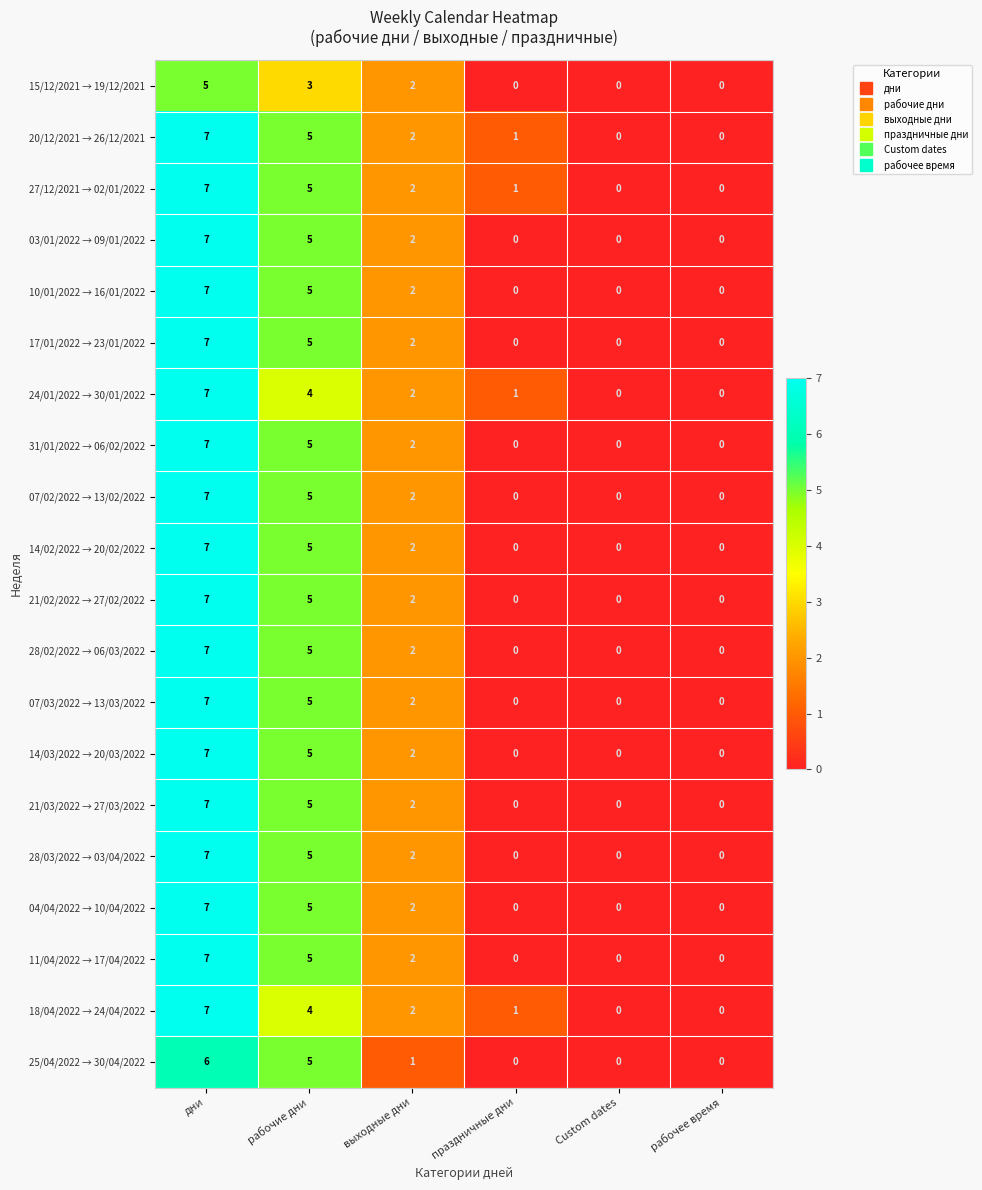

The 20/12/2021 → 26/12/2021 series shows 1 at праздничные дни. True or false?

True